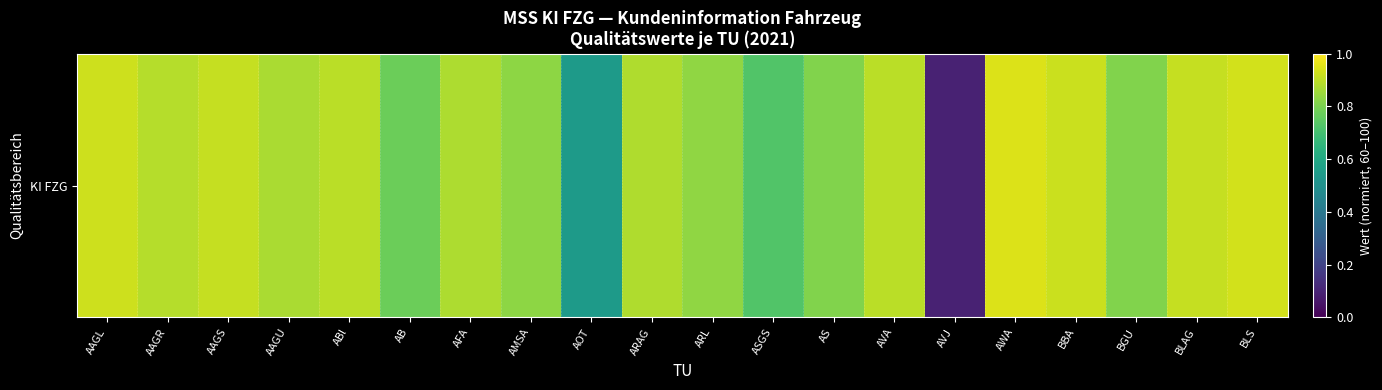

Reading left to right, transcribe all the data shown in this chart.

0.9	0.9	0.9	0.9	0.9	0.8	0.9	0.8	0.5	0.9	0.8	0.7	0.8	0.9	0.1	0.9	0.9	0.8	0.9	0.9